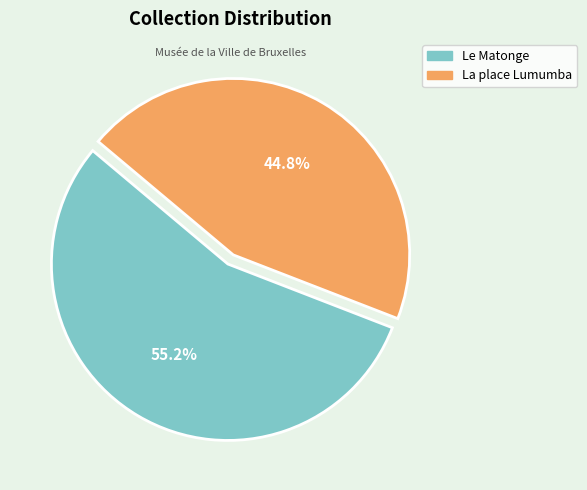

How many segments does this pie chart have?

2